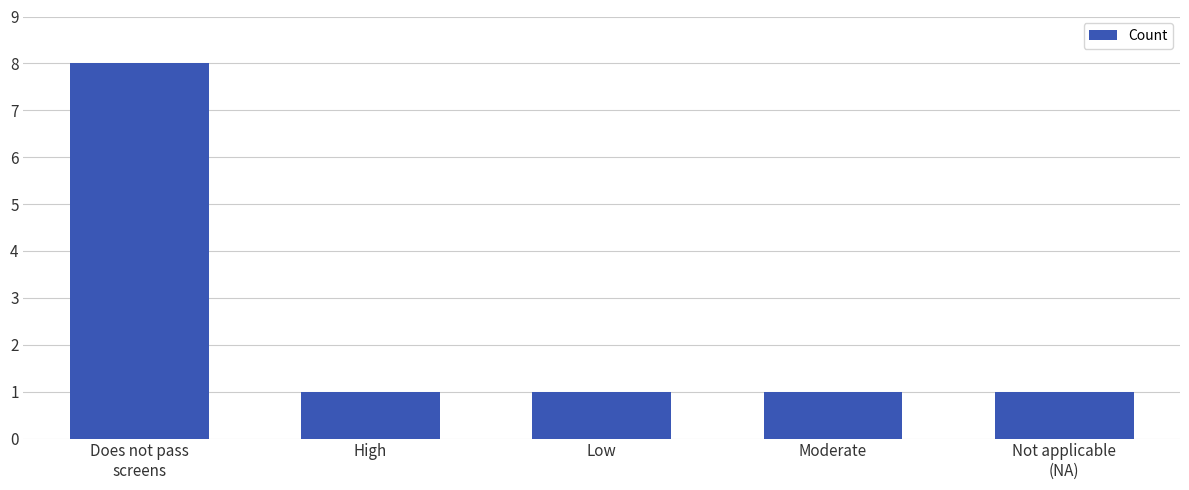

How many categories are shown in the chart?

5